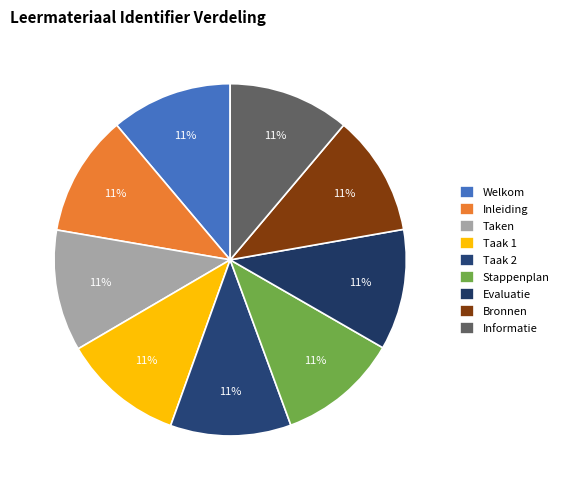

What percentage do Evaluatie and Taak 1 together represent?

22.2%